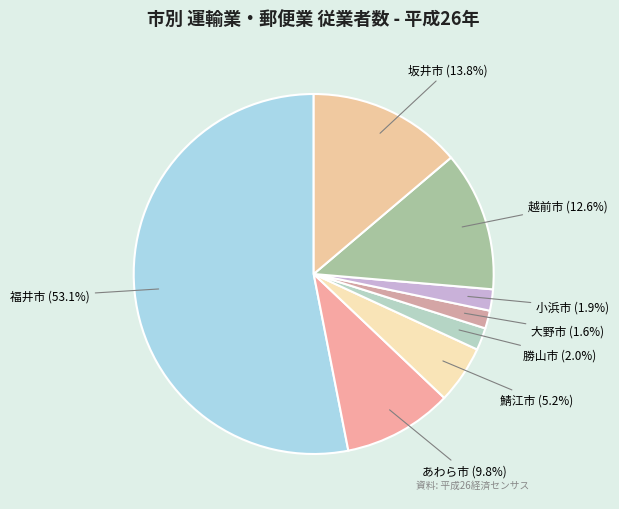

Which slice is the largest?

福井市